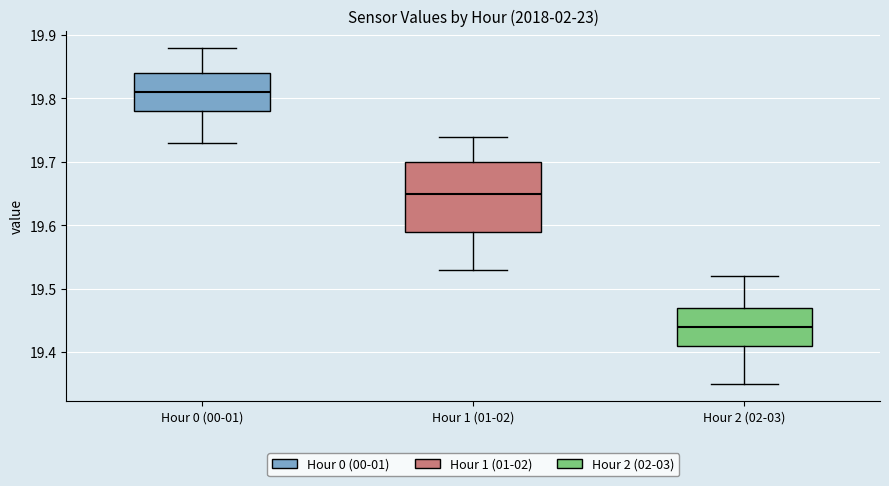

Reading left to right, read every box against the y-axis: the position of its median line, the range the box covers, and the ends of its whiskers. The values are not printed on the chart, so give them approximately, as read against the axis.

Hour 0 (00-01): median 19.81, box 19.78 to 19.84, whiskers 19.73 to 19.88
Hour 1 (01-02): median 19.65, box 19.59 to 19.70, whiskers 19.53 to 19.74
Hour 2 (02-03): median 19.44, box 19.41 to 19.47, whiskers 19.35 to 19.52